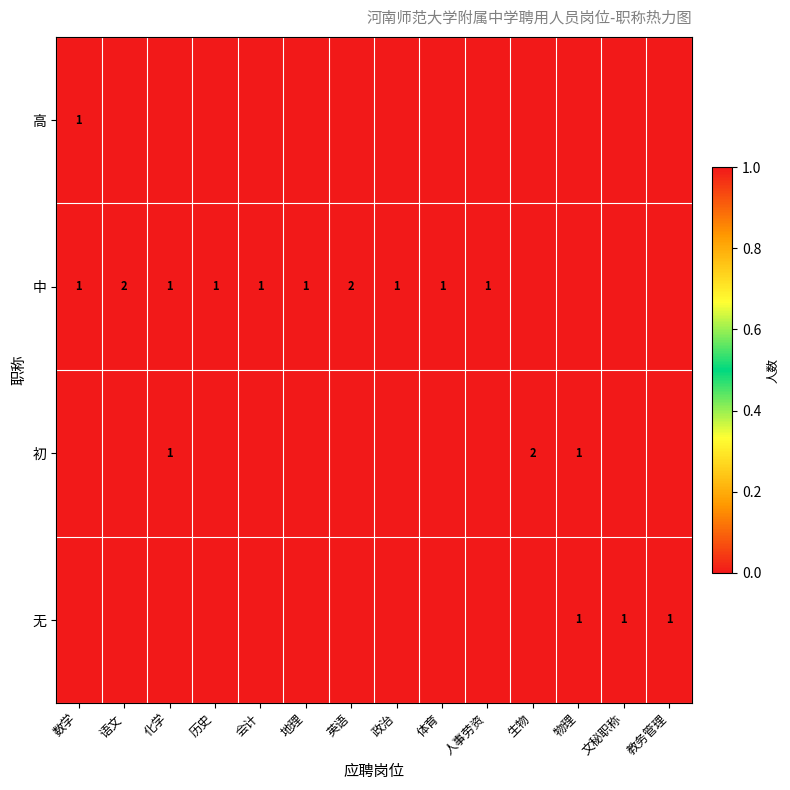

Is it true that 中 equals 0 at 地理?

False